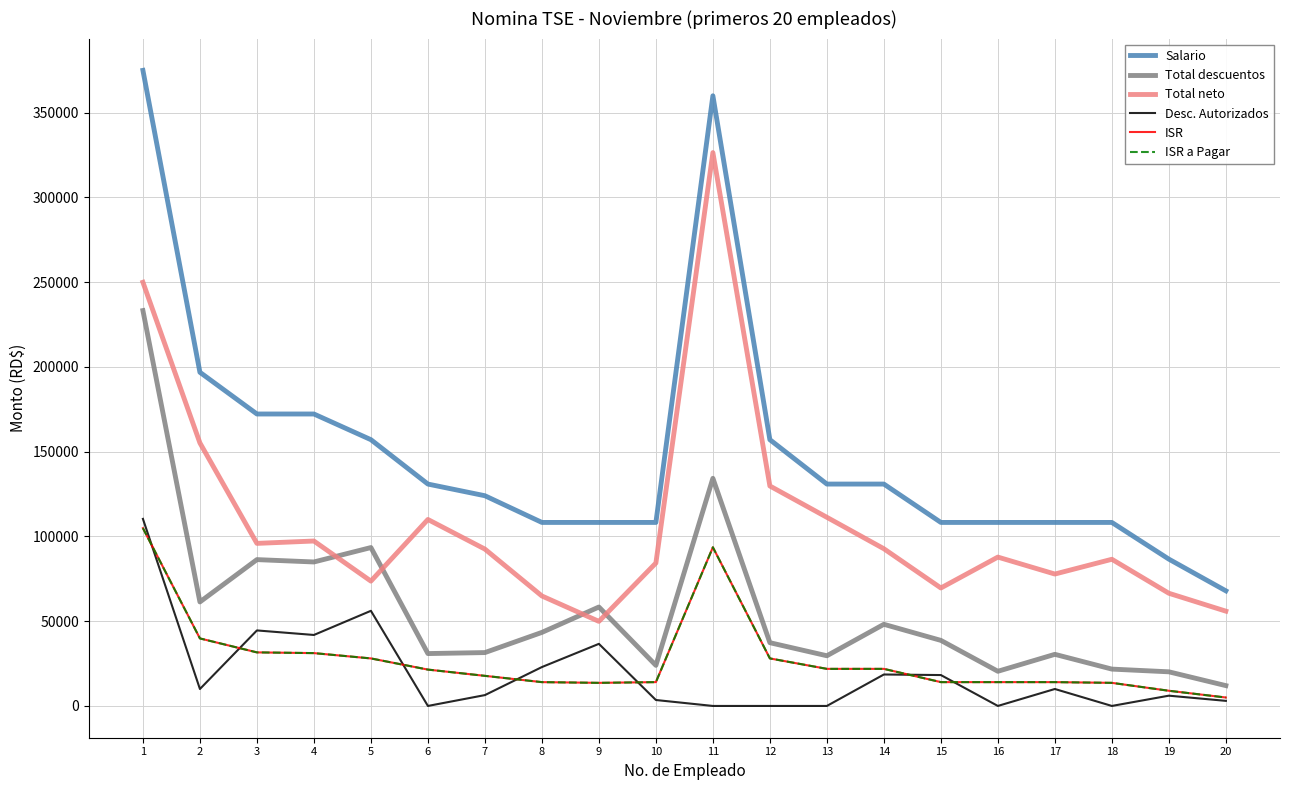

Is it true that Desc. Autorizados equals 4226.0 at 20?

False